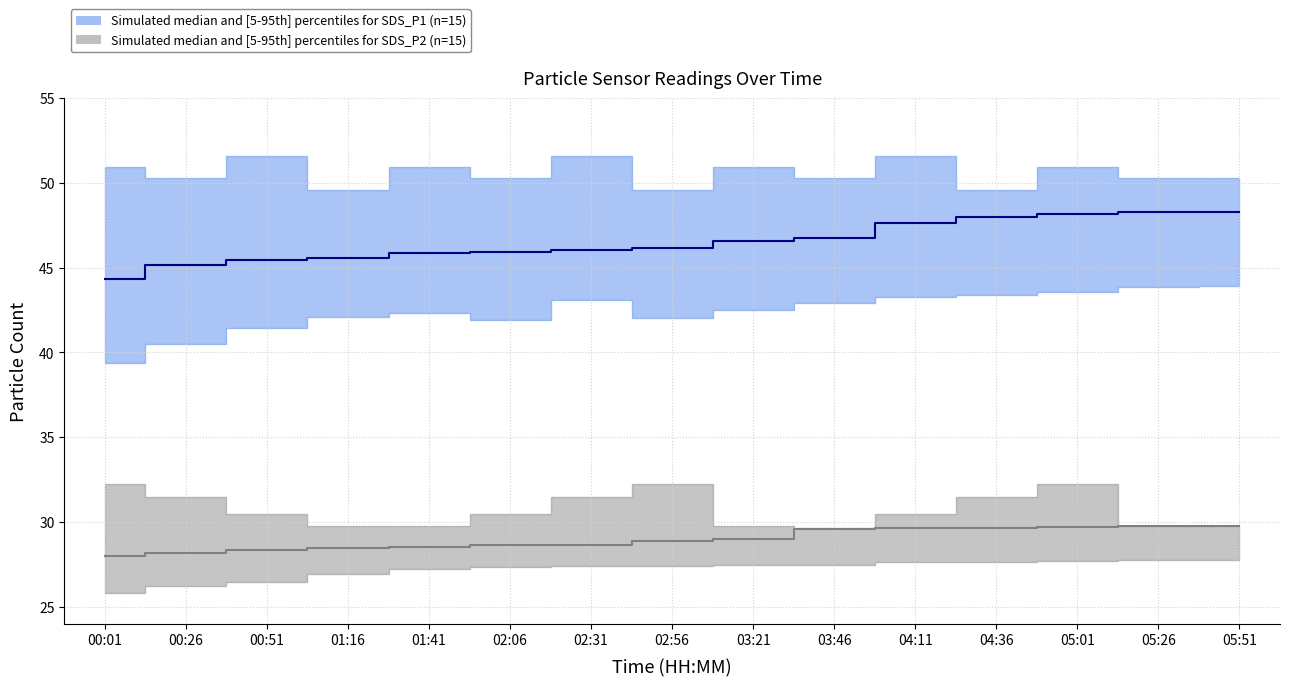

List the series in order of their overall mean, lowest first.

SDS_P2 median, SDS_P1 median